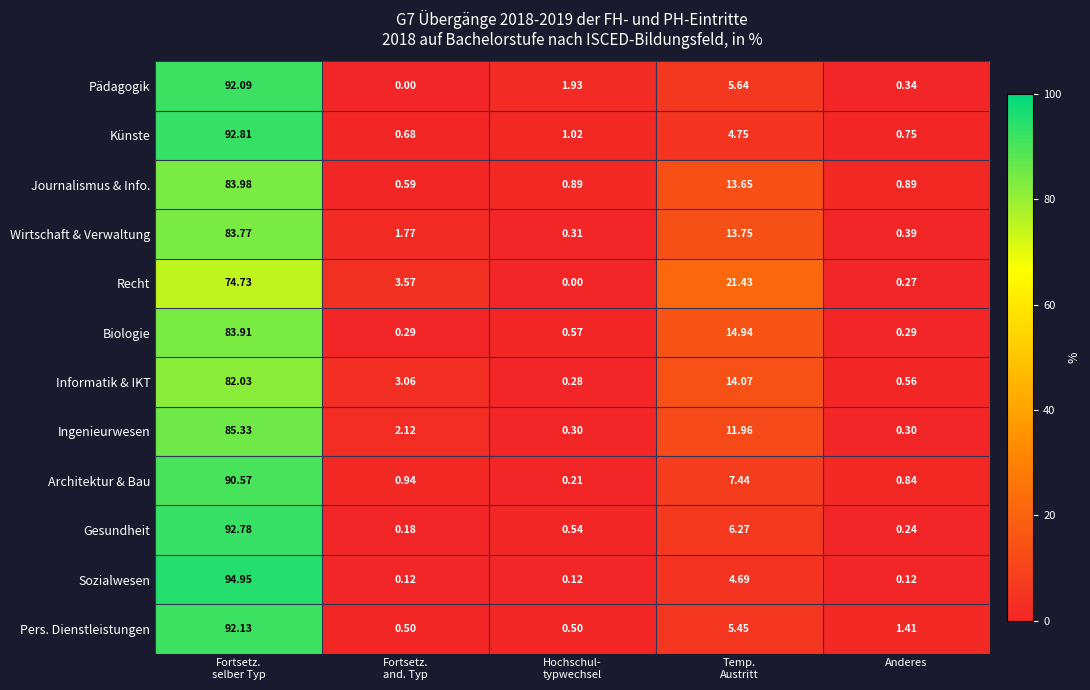

What is the total value across all series at Fortsetz.
selber Typ?

1049.1